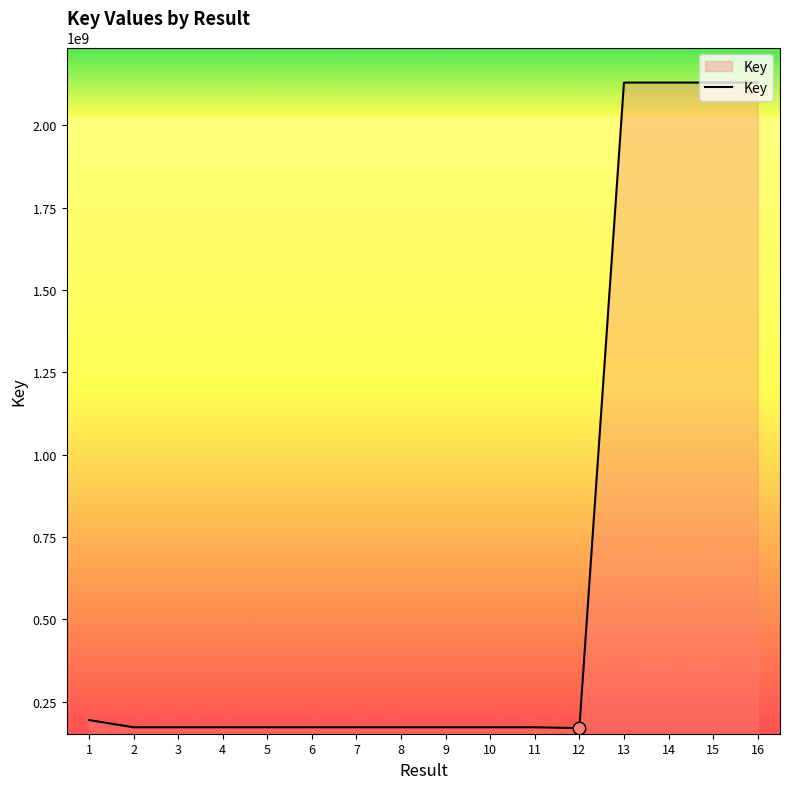

Which has a higher value, 14 or 11?

14